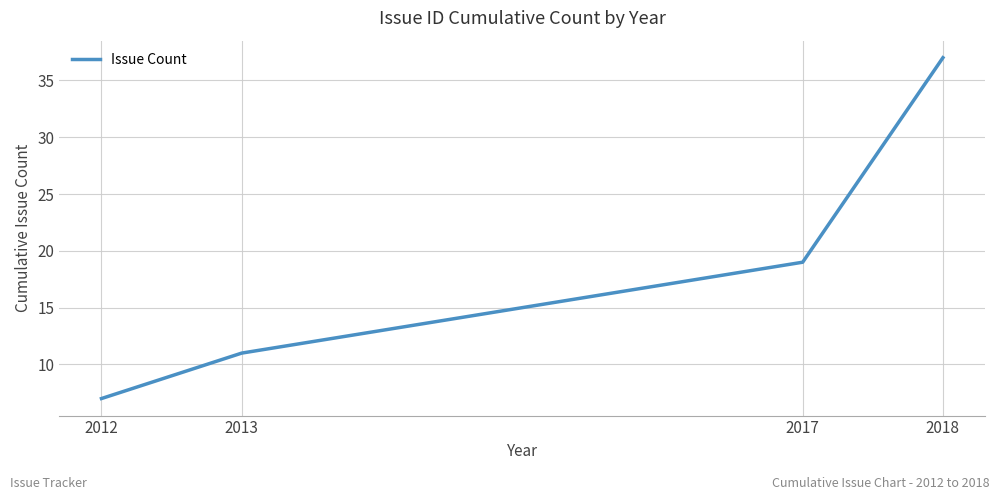

Reading left to right, transcribe all the data shown in this chart.

2012=7	2013=11	2017=19	2018=37